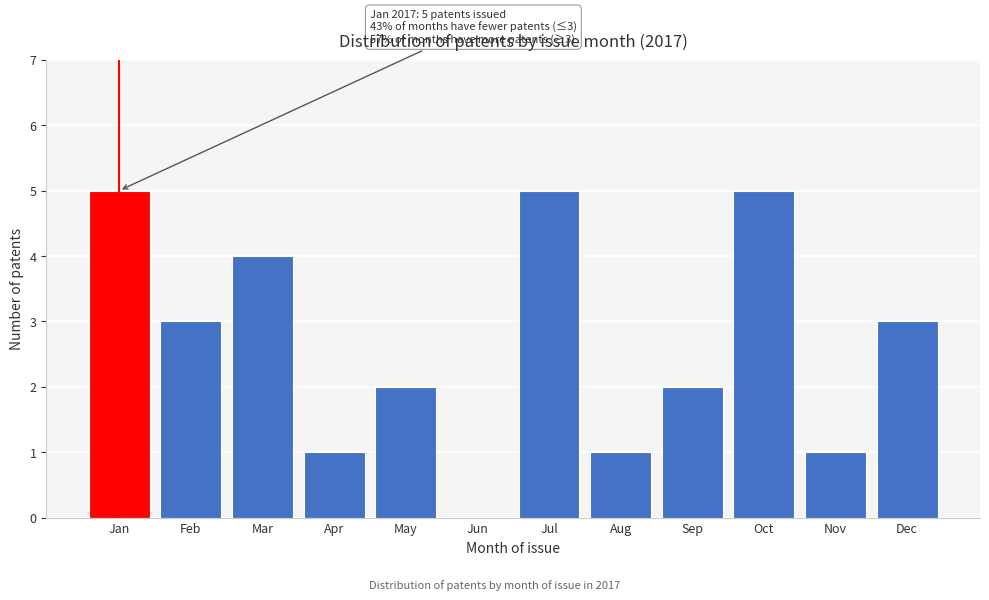

Reading left to right, transcribe all the data shown in this chart.

Jan=5	Feb=3	Mar=4	Apr=1	May=2	Jun=0	Jul=5	Aug=1	Sep=2	Oct=5	Nov=1	Dec=3